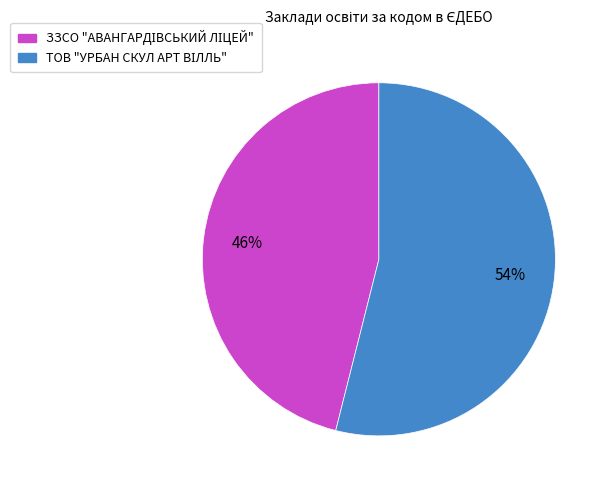

To the nearest percent, what is the average slice percentage?

50%